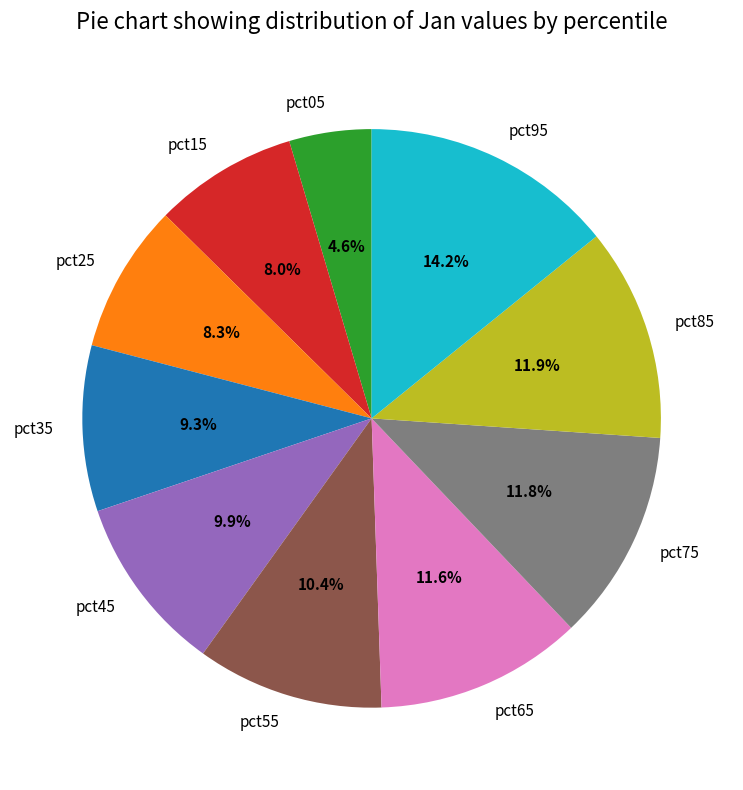

What is the largest slice in the pie chart?

pct95